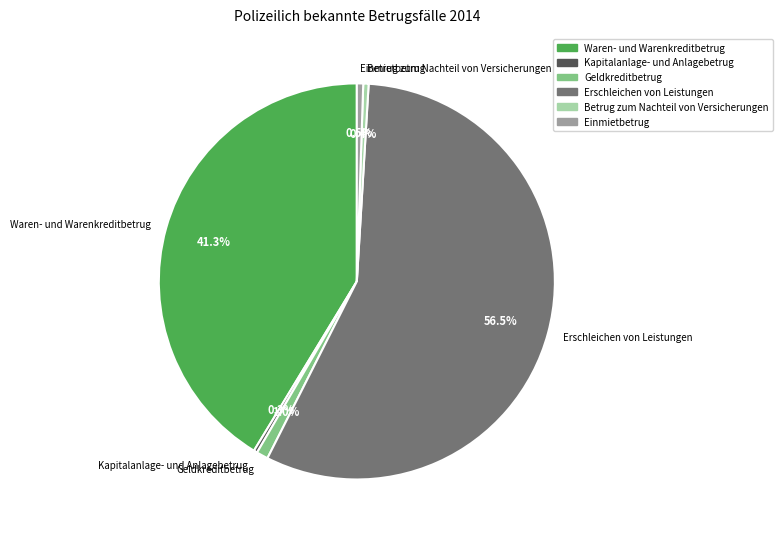

Is Erschleichen von Leistungen the majority of the pie?

Yes